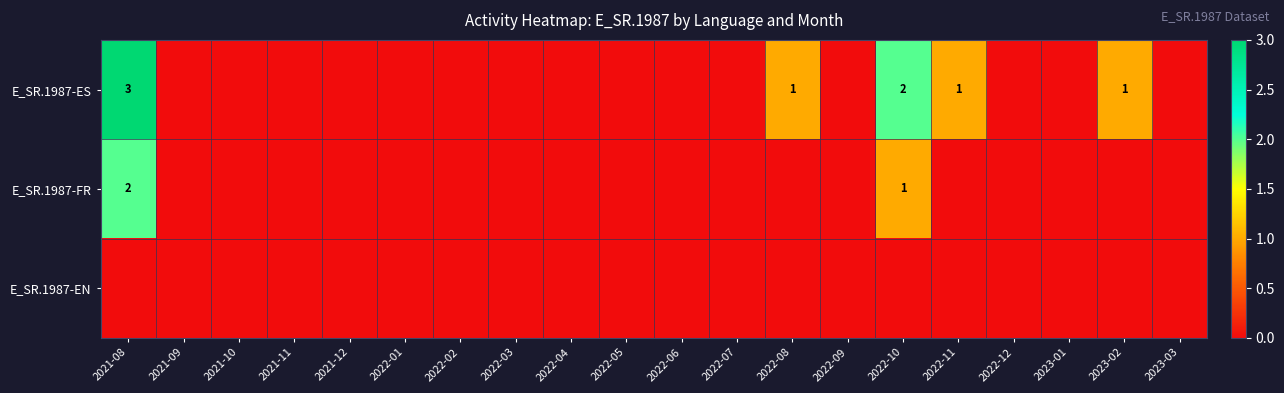

Is the value of E_SR.1987-FR at 2021-08 greater than the value of E_SR.1987-ES at 2023-02?

Yes